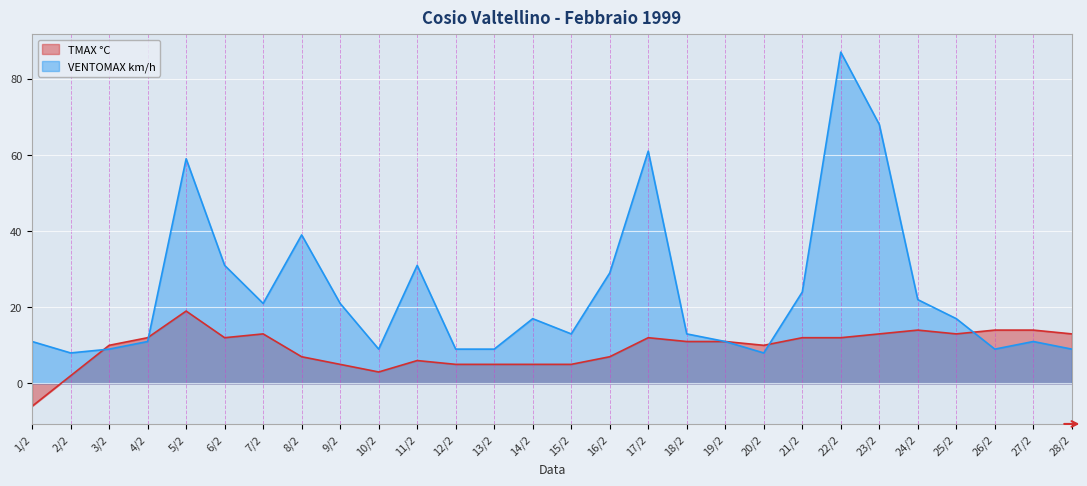

How many intersections are there between TMAX °C and VENTOMAX km/h?

4